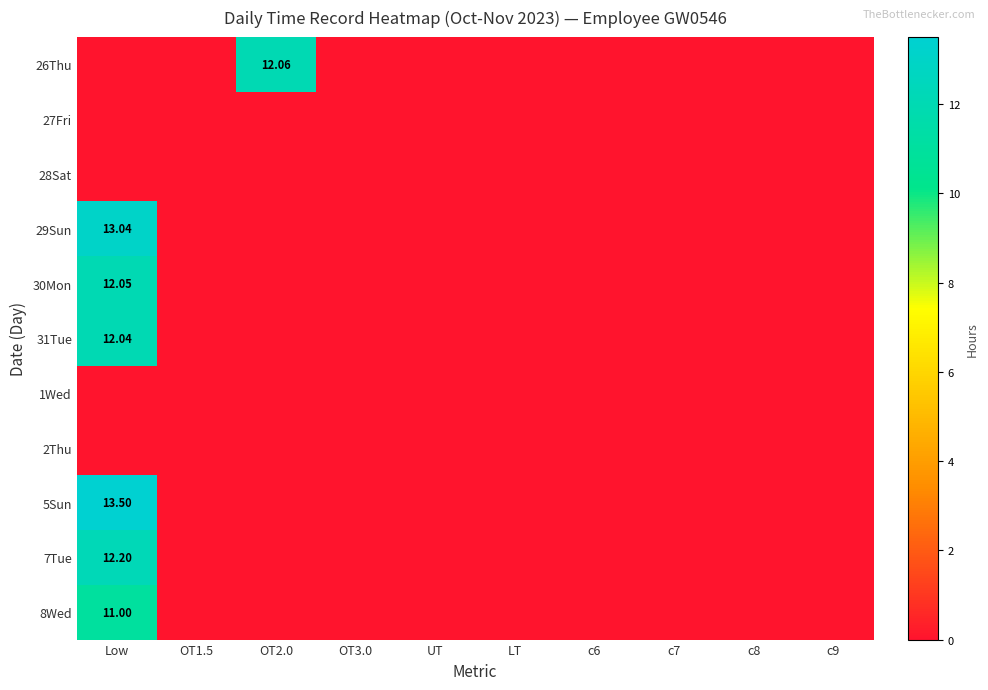

Which series changed the most between Low and c9?

5Sun